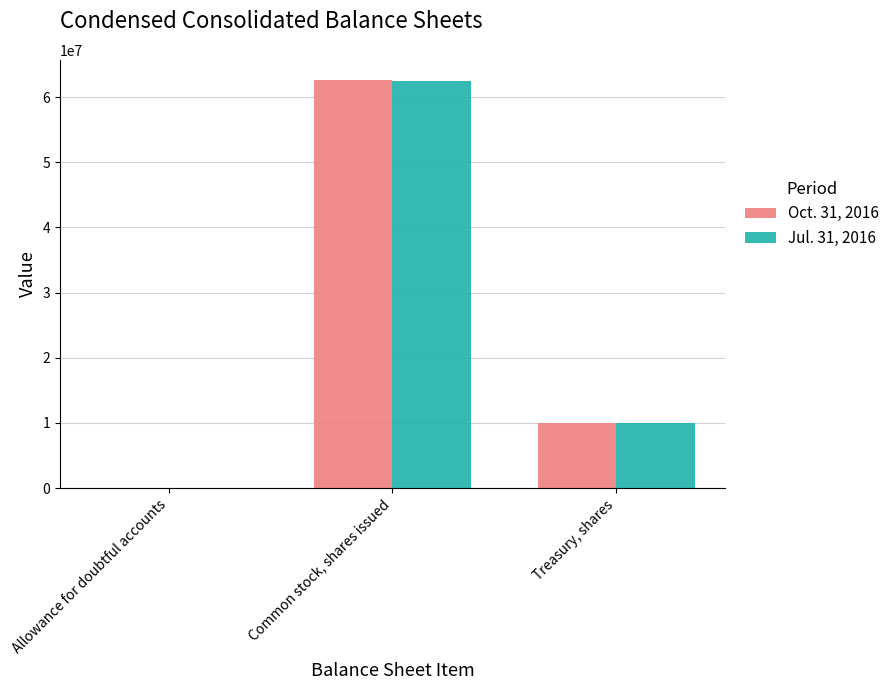

What is the sum of the Oct. 31, 2016 values at Allowance for doubtful accounts and Common stock, shares issued?

62597751